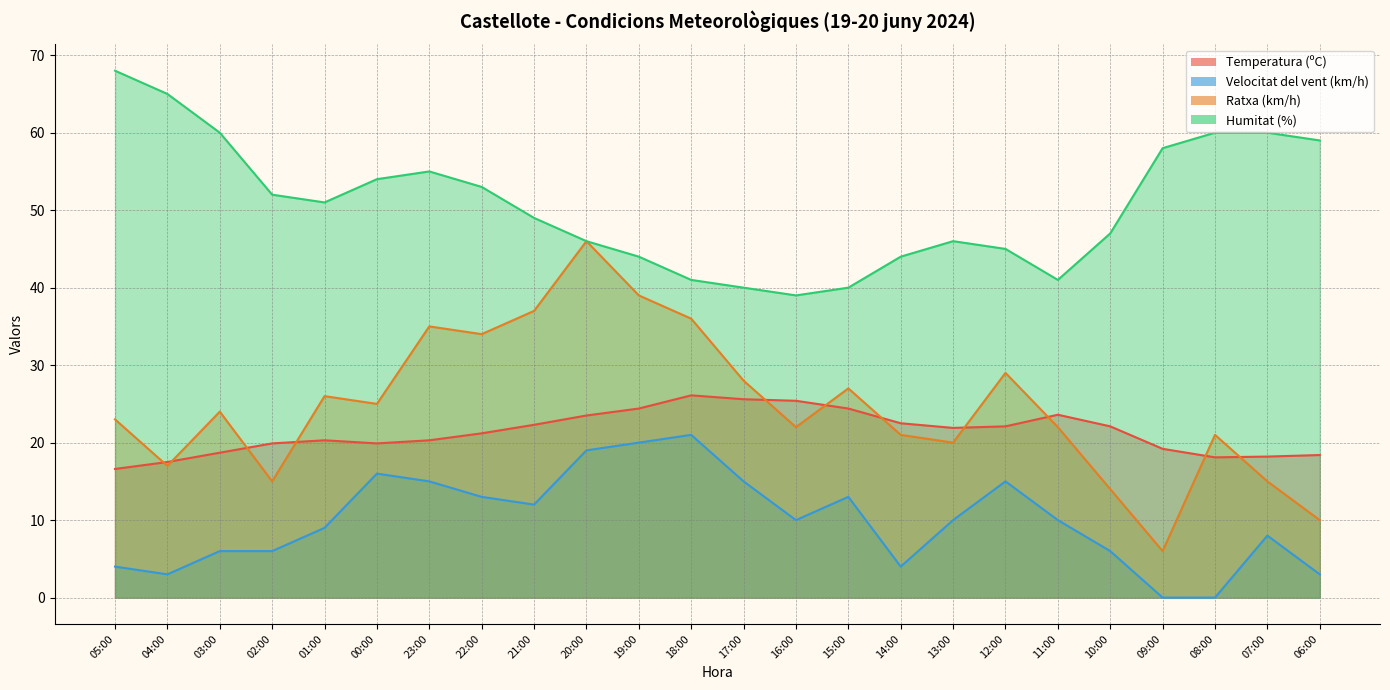

Is it true that Velocitat del vent (km/h) equals 15.0 at 17:00?

True